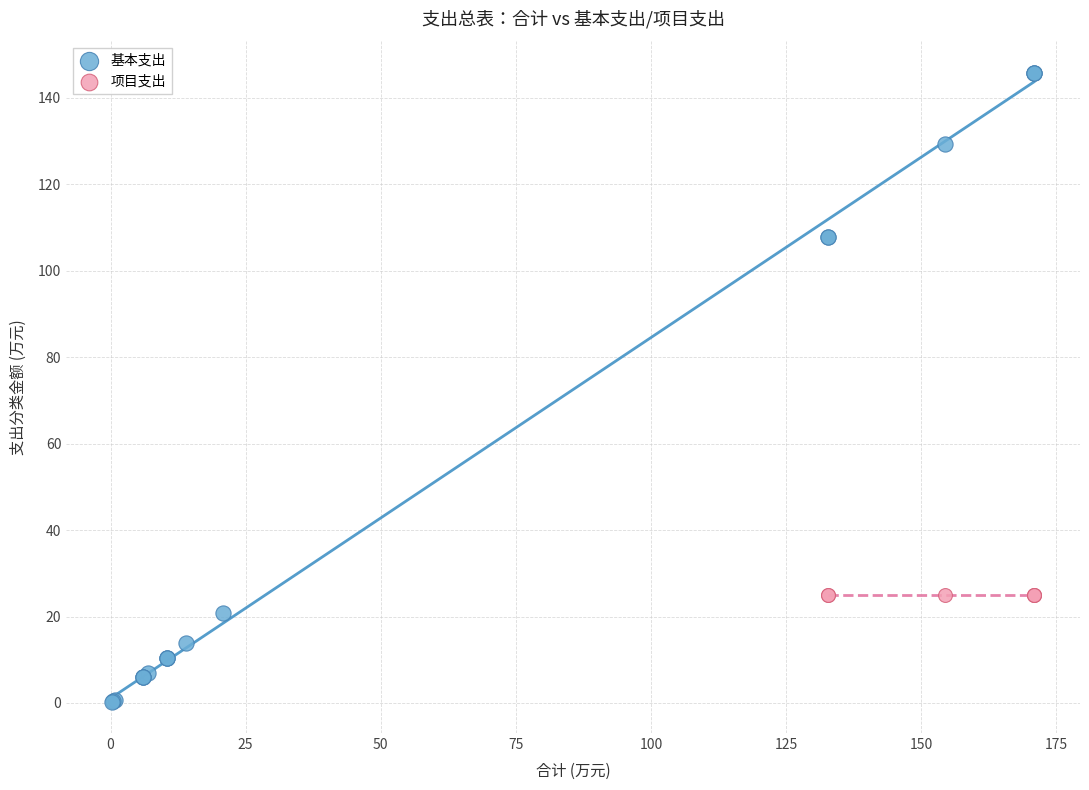

Which series reaches the maximum Y coordinate?

基本支出